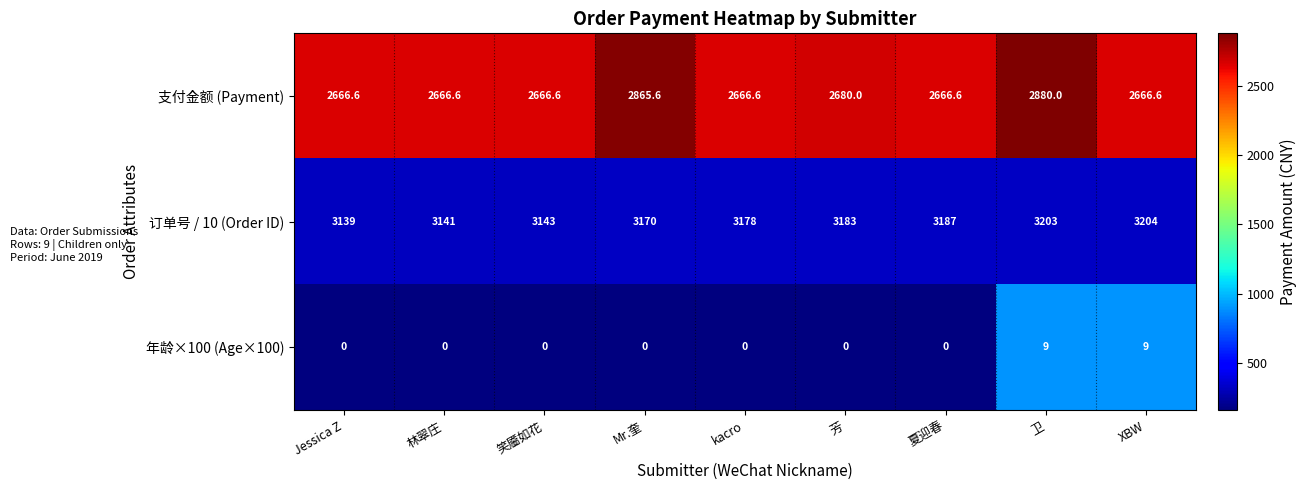

Which series changed the most between Mr.奎 and kacro?

支付金额 (Payment)